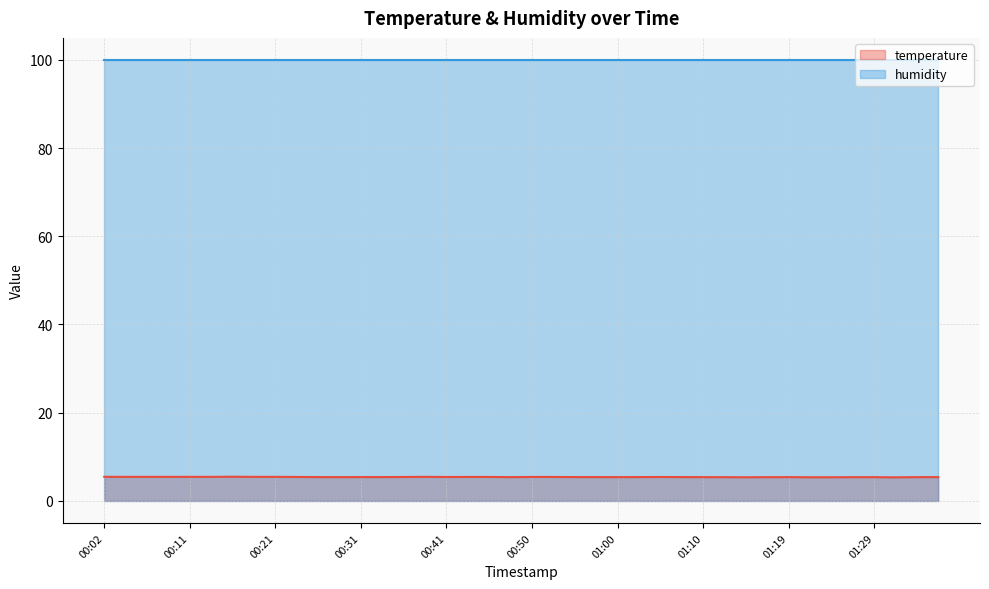

What is the minimum value for humidity?

100.0